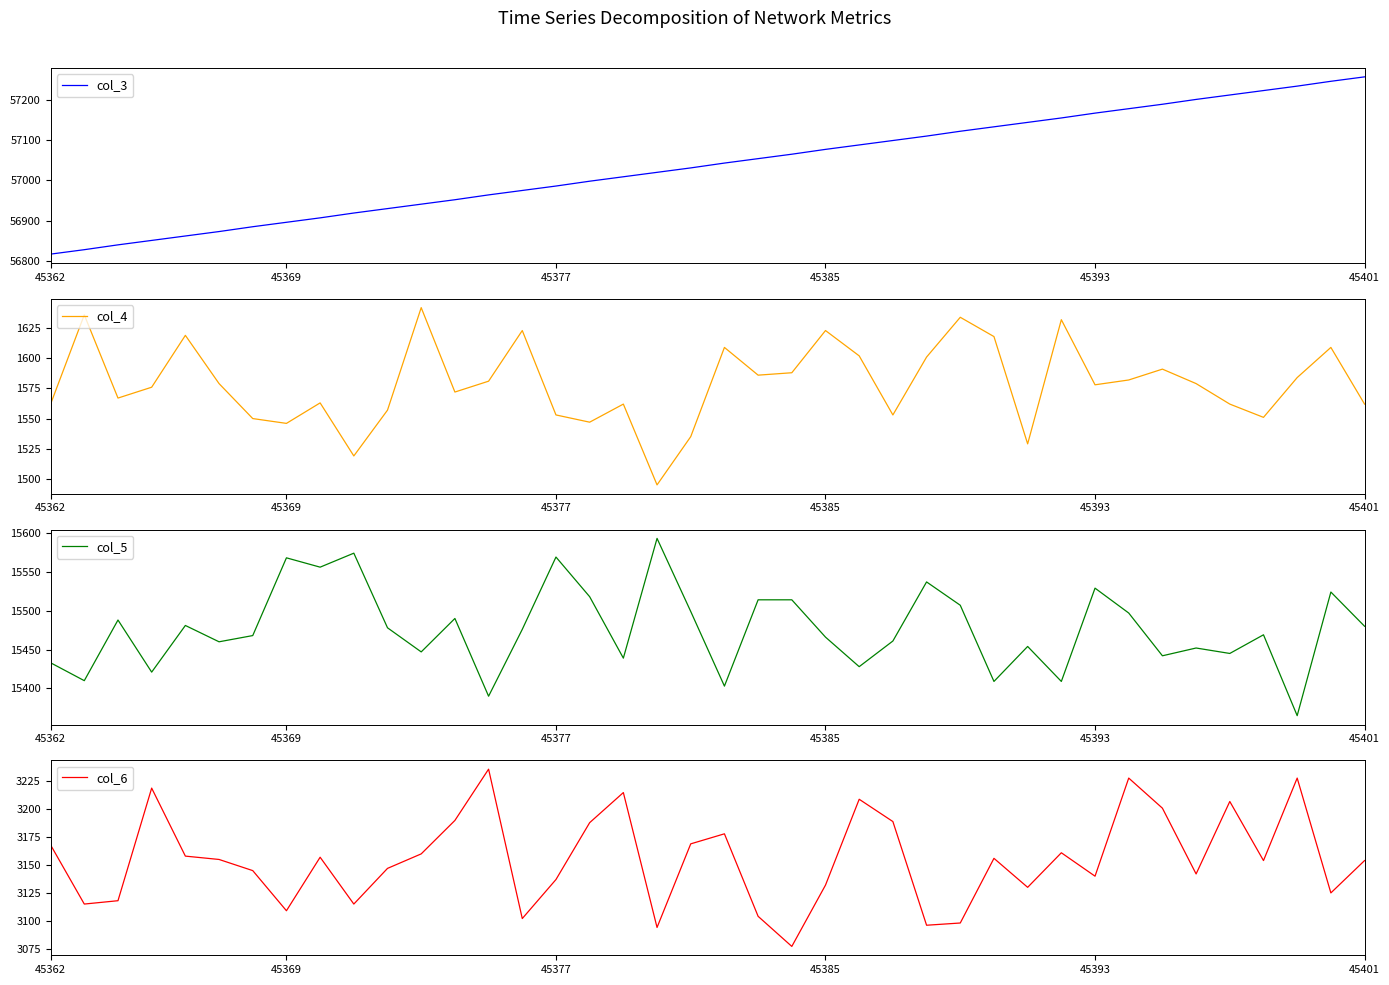

Reading right to left, extract all data points from this chart.

col_3: 57257	57246	57234	57223	57212	57201	57189	57178	57167	57155	57144	57133	57122	57110	57099	57088	57077	57065	57054	57043	57031	57020	57009	56998	56986	56975	56964	56952	56941	56930	56919	56907	56896	56885	56873	56862	56851	56840	56828	56817
col_4: 1562	1609	1584	1551	1562	1579	1591	1582	1578	1632	1529	1618	1634	1601	1553	1602	1623	1588	1586	1609	1535	1495	1562	1547	1553	1623	1581	1572	1642	1557	1519	1563	1546	1550	1579	1619	1576	1567	1636	1562
col_5: 15480	15524	15365	15469	15445	15452	15442	15497	15529	15409	15454	15409	15507	15537	15461	15428	15466	15514	15514	15403	15499	15593	15439	15518	15569	15476	15390	15490	15447	15478	15574	15556	15568	15468	15460	15481	15421	15488	15410	15433
col_6: 3154	3125	3228	3154	3207	3142	3201	3228	3140	3161	3130	3156	3098	3096	3189	3209	3132	3077	3104	3178	3169	3094	3215	3188	3137	3102	3236	3190	3160	3147	3115	3157	3109	3145	3155	3158	3219	3118	3115	3168